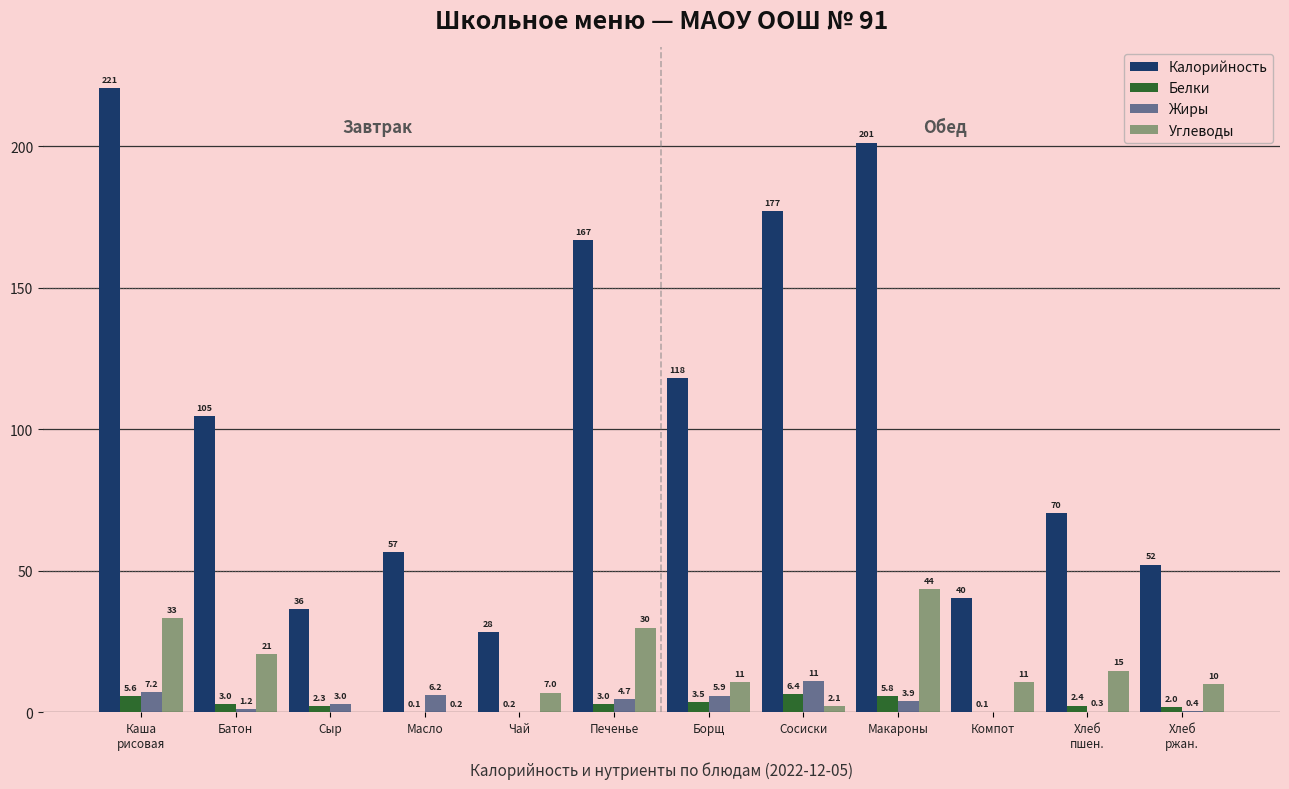

The Жиры series shows 4.7 at Печенье. True or false?

True